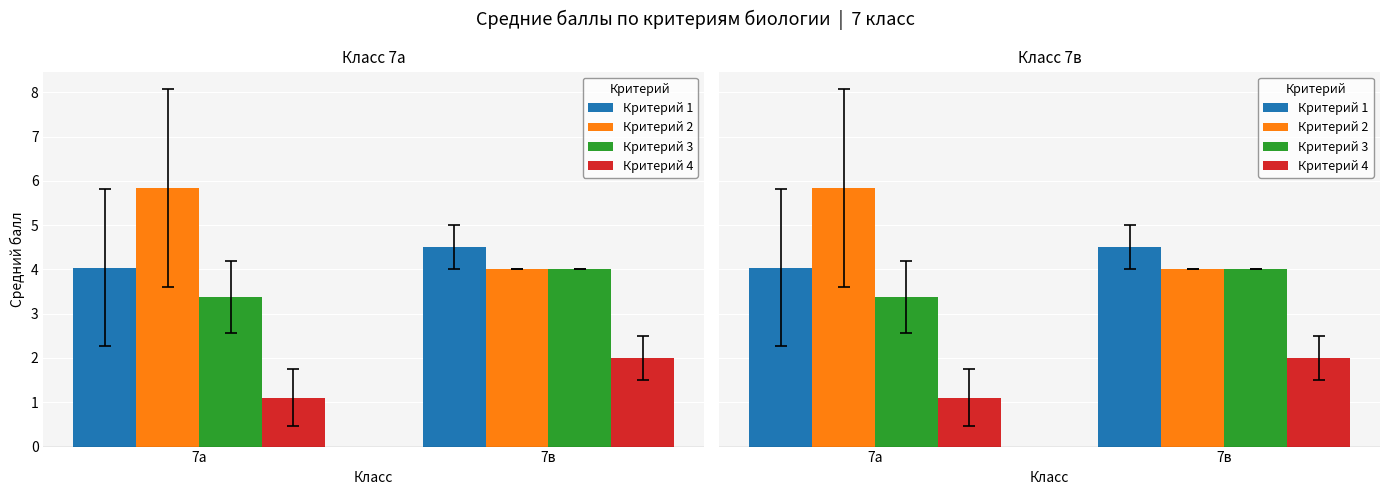

The Критерий 1 series shows 5.9 at 7а. True or false?

False